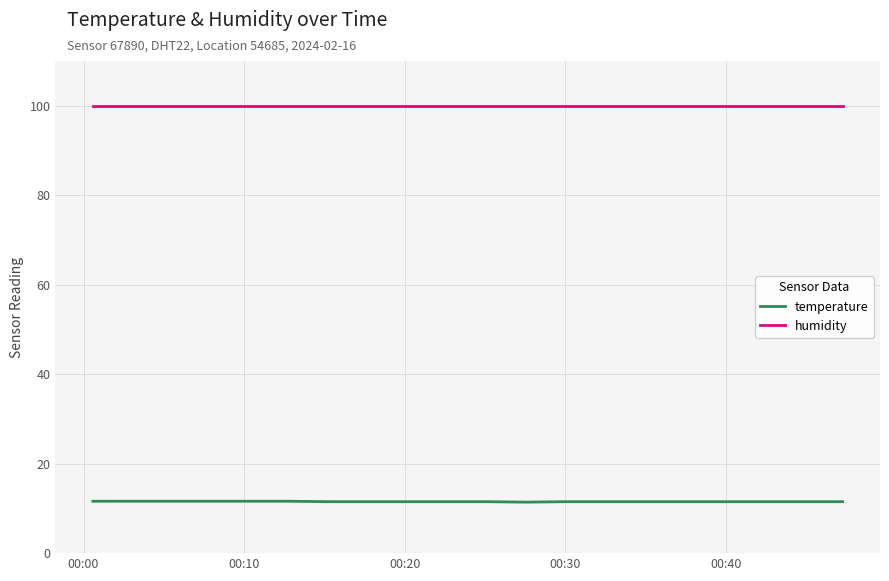

Rank the series by their maximum value, from highest to lowest.

humidity, temperature